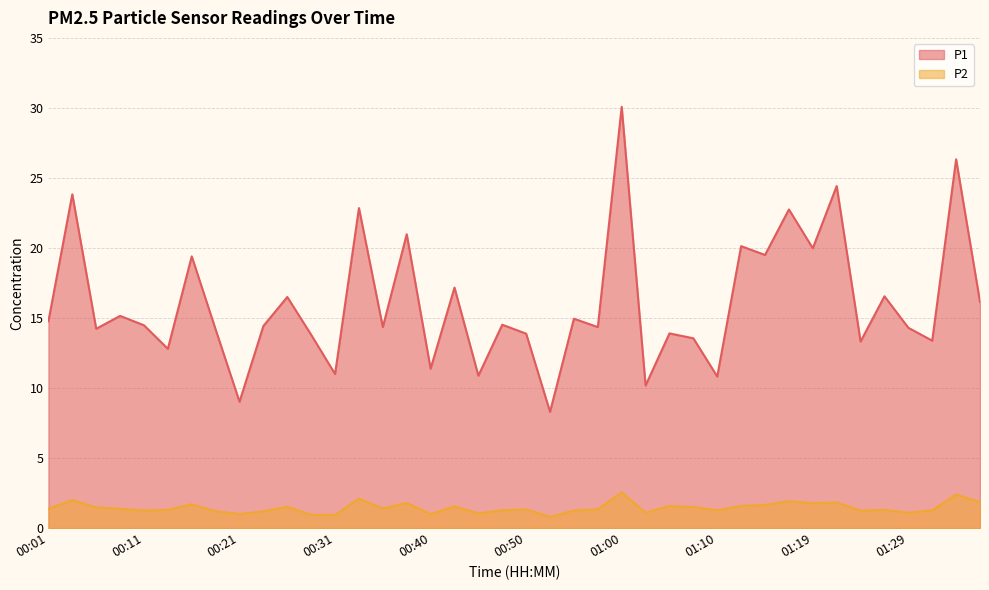

Does the chart have visible grid lines?

Yes